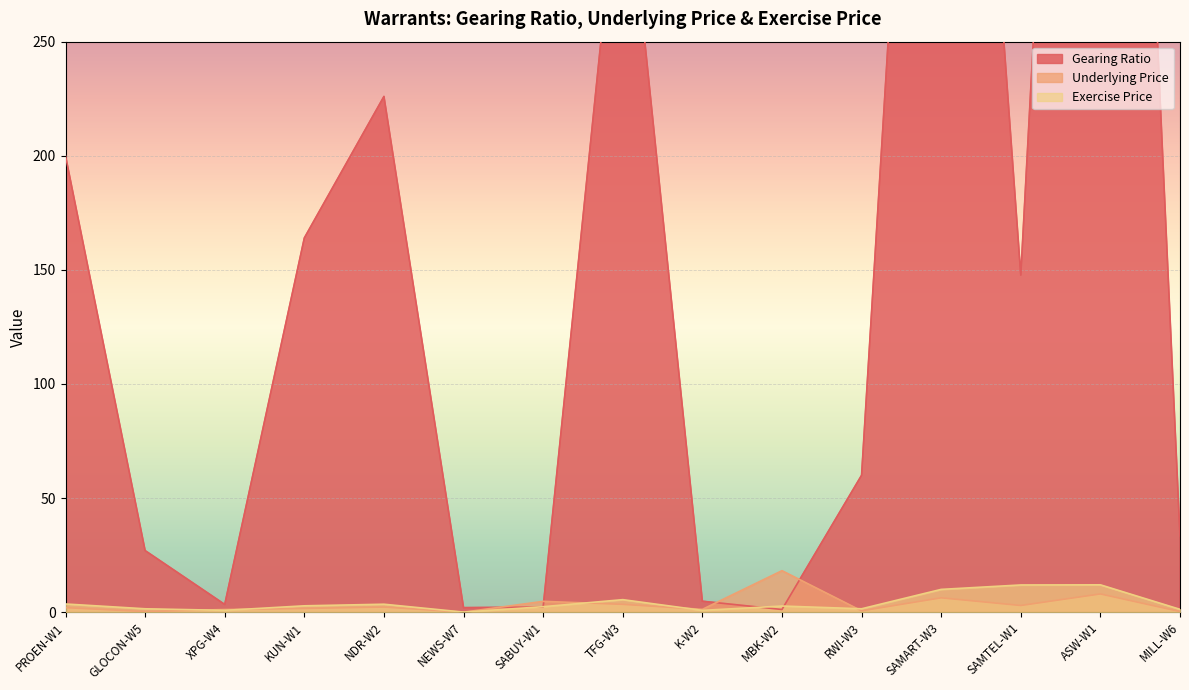

At which label does Exercise Price reach its minimum?

NEWS-W7